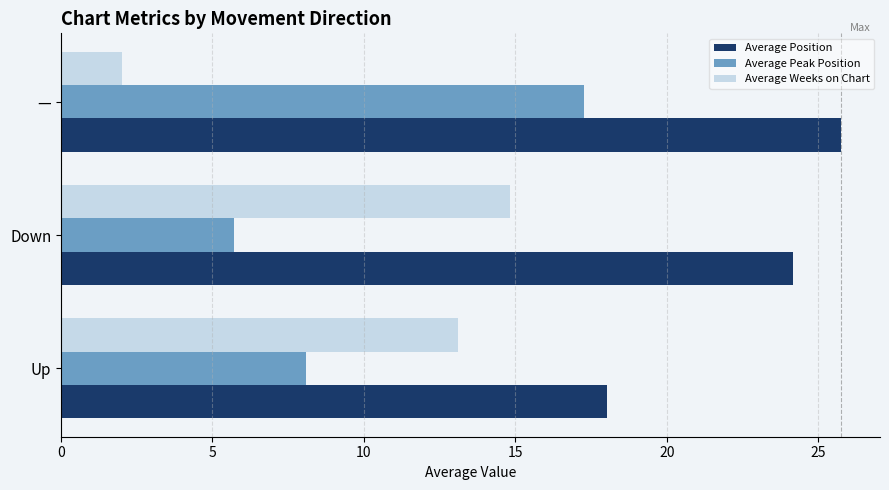

At —, list the series in order from largest to smallest.

Average Position, Average Peak Position, Average Weeks on Chart